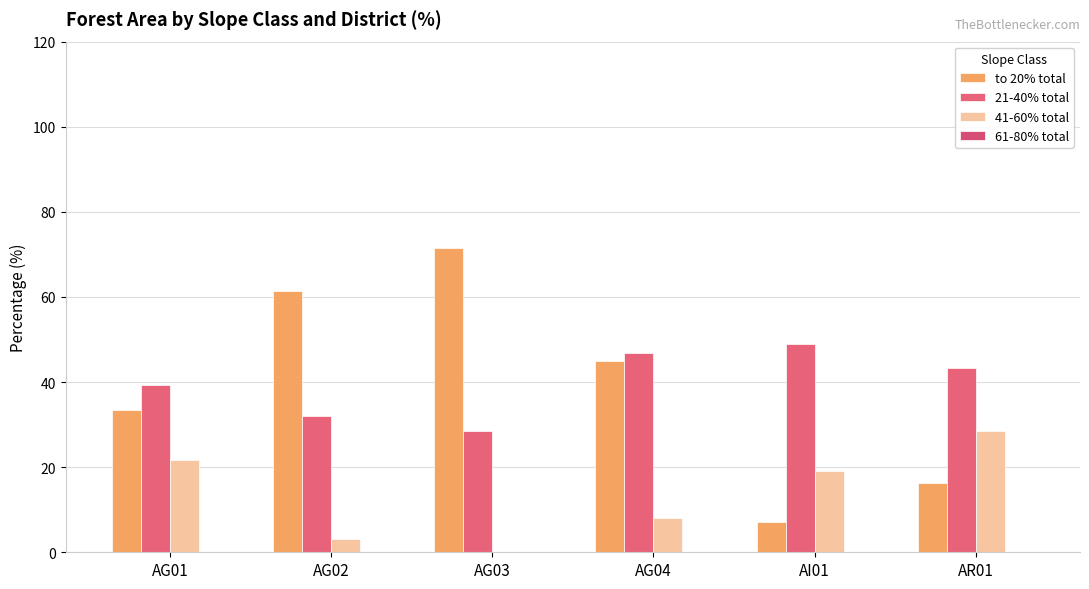

What is the label of the 4th bar from the right?

AG03